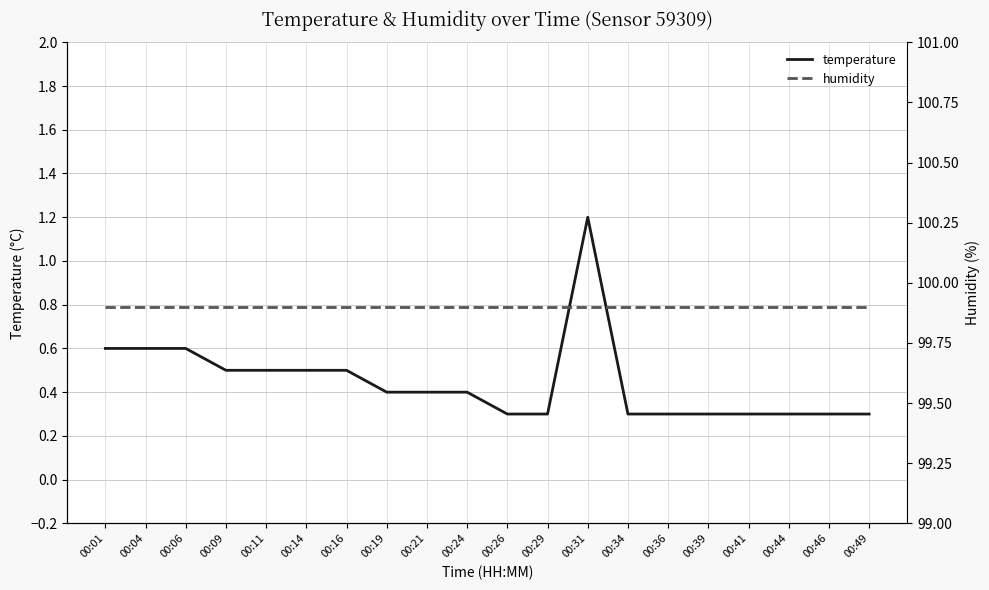

Count the number of data series in this chart.

2